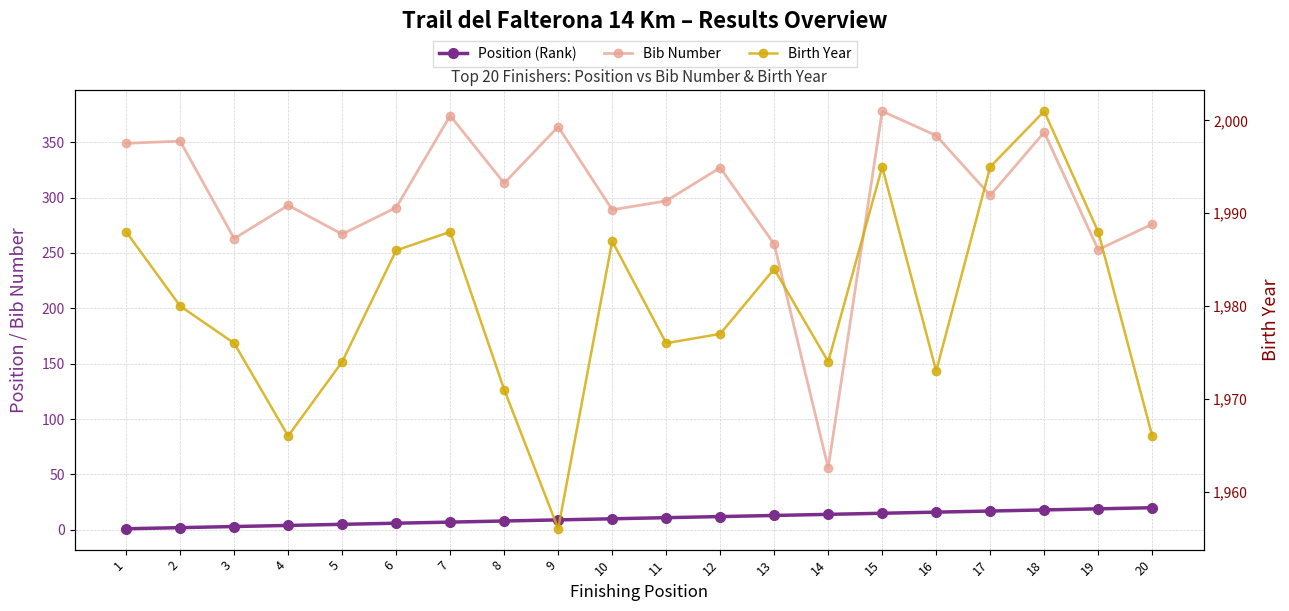

What is the sum of the Position (Rank) values at 14 and 13?

27